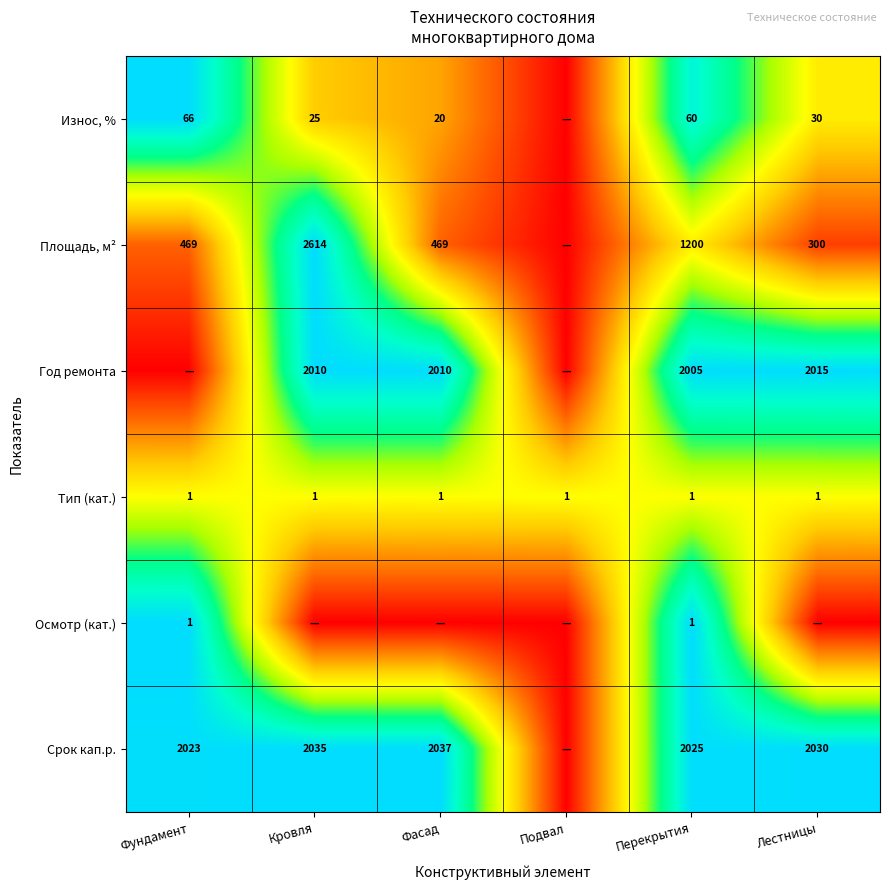

What is the sum of the Износ, % values at Перекрытия and Лестницы?

90